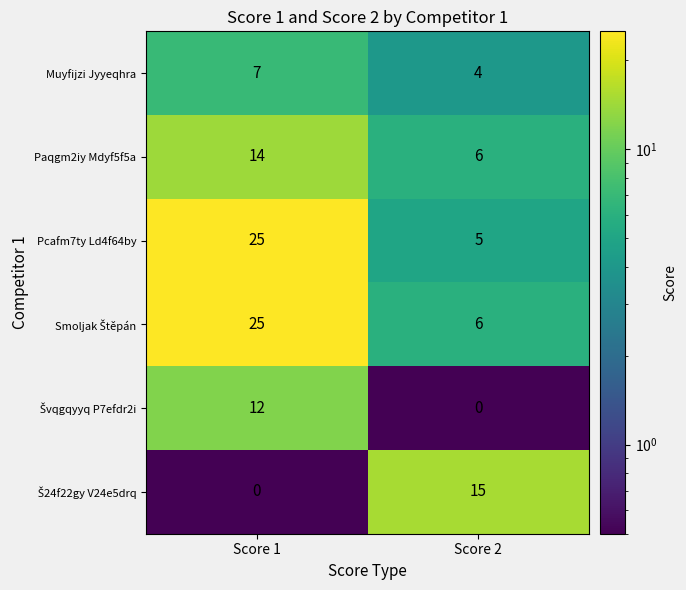

Which series has the largest range (max minus min)?

Pcafm7ty Ld4f64by